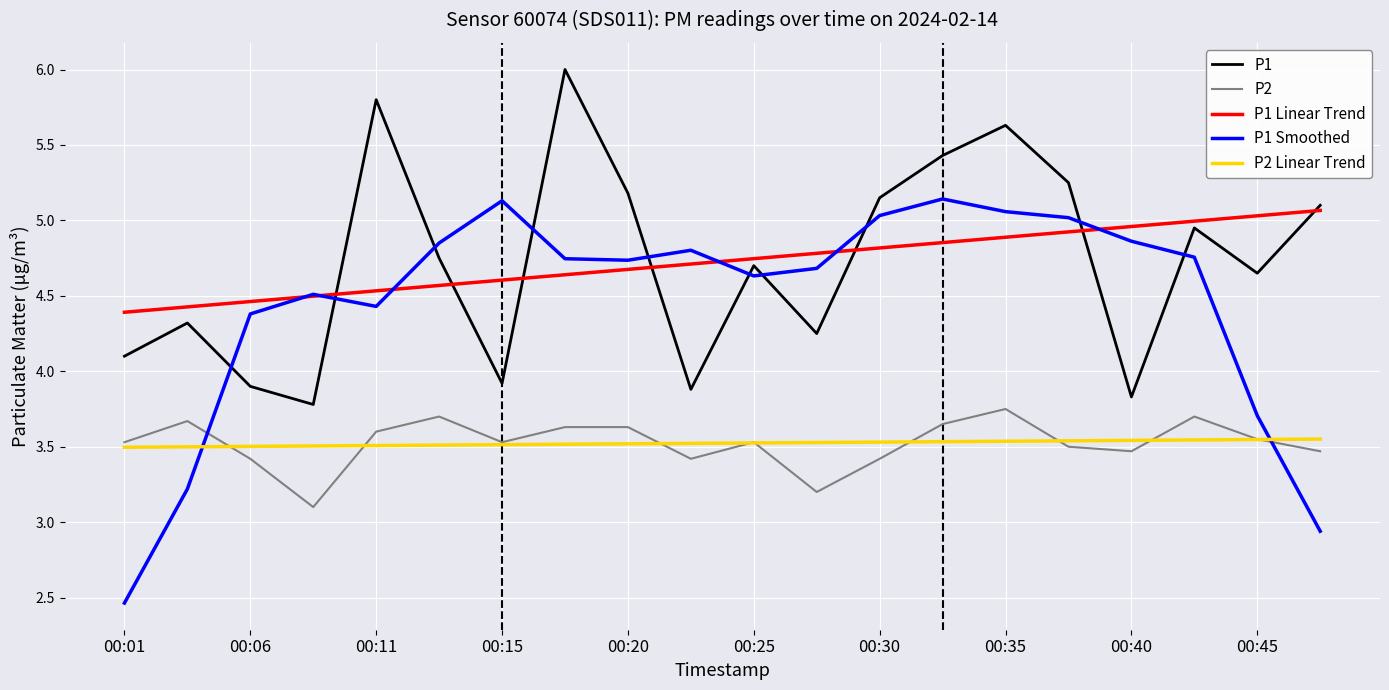

Which series has the largest range (max minus min)?

P1 Smoothed